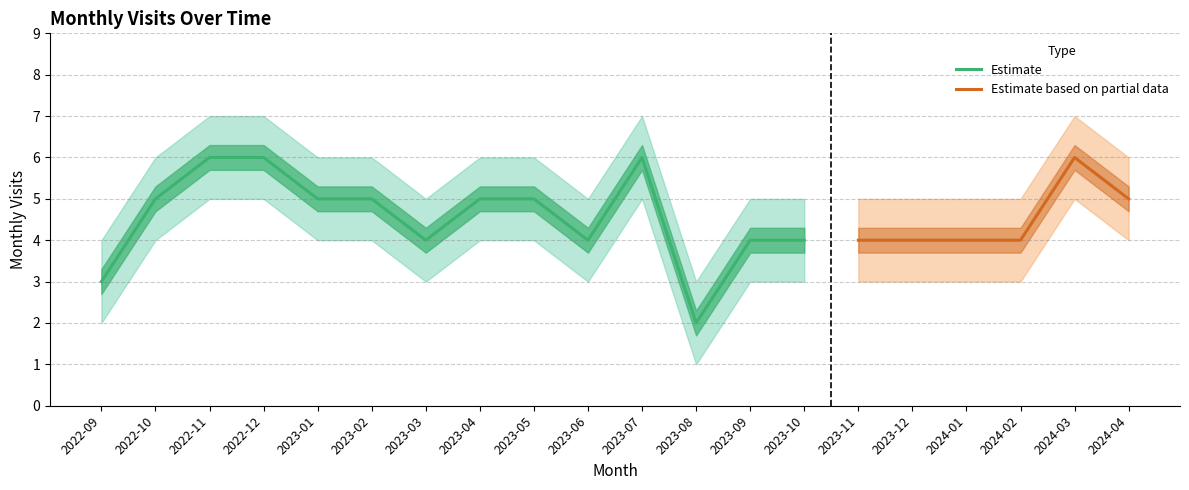

The monthly_visit series shows 4 at 2024-01. True or false?

True